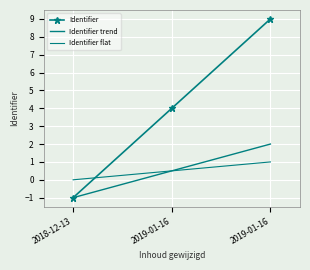

Is it true that Identifier trend equals 1.3 at 2019-01-16?

False